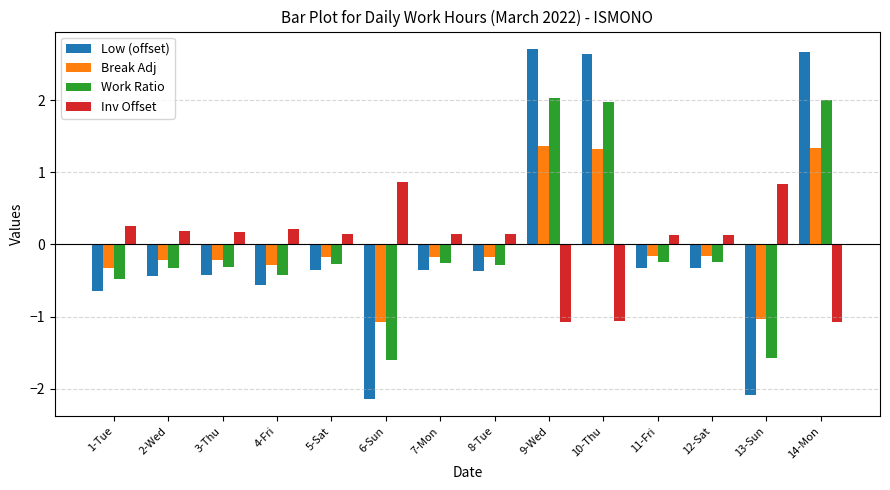

At which label does Break Adj first exceed 0?

9-Wed